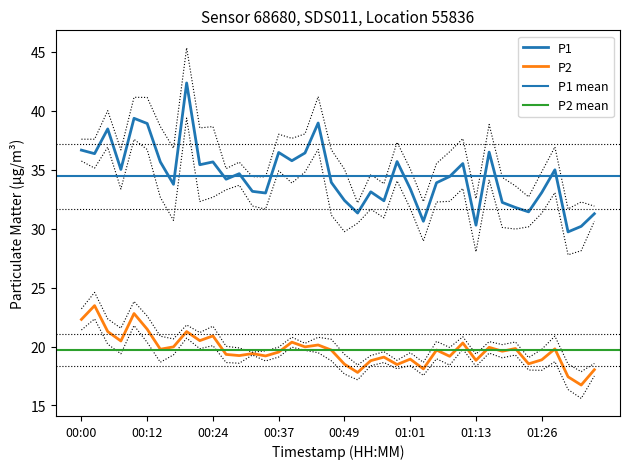

What is the label of the 17th point from the left?

00:39